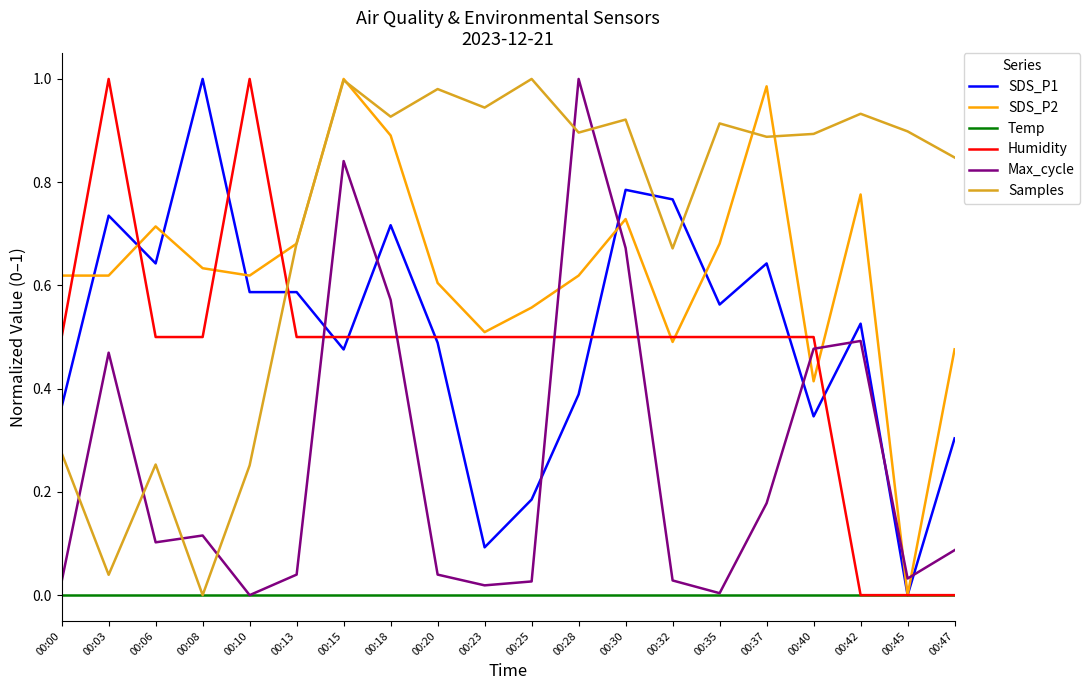

True or false: SDS_P2 and Samples intersect in this chart.

True